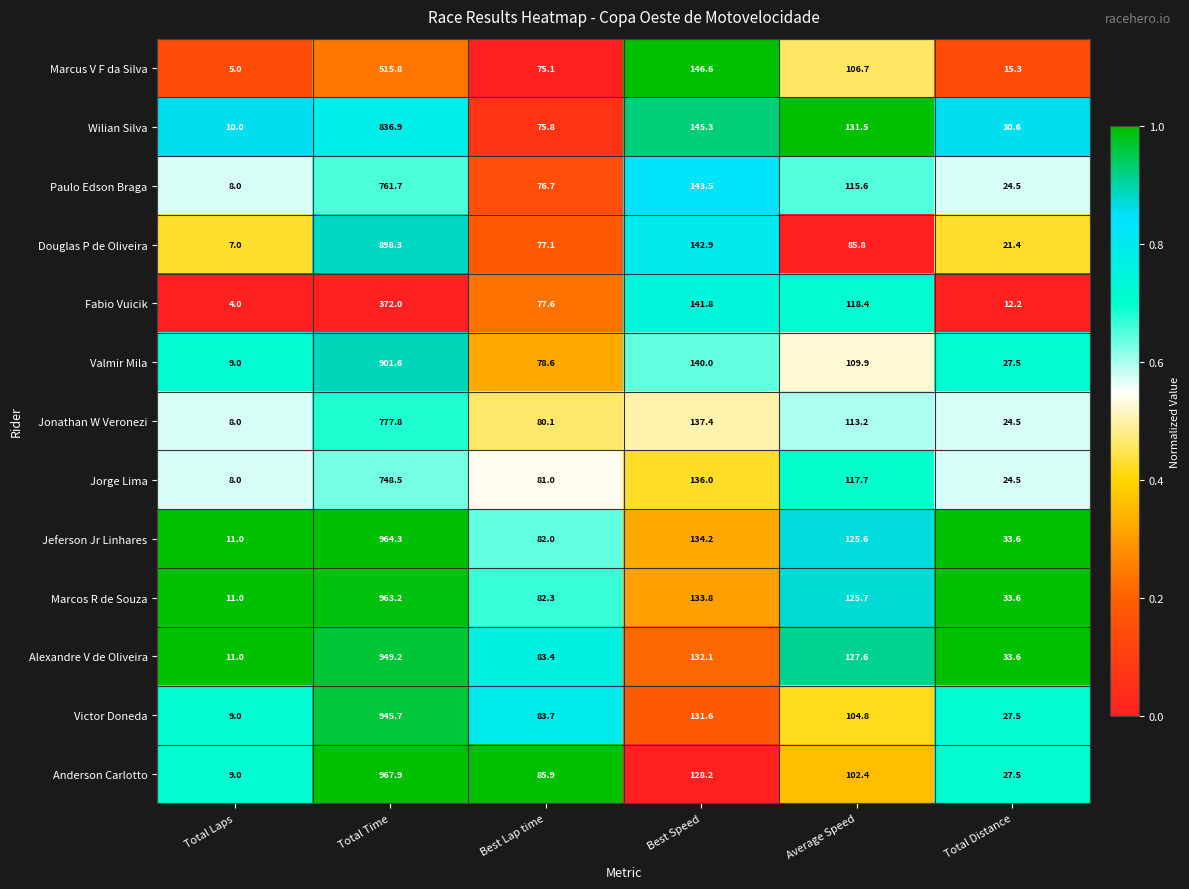

Where is Douglas P de Oliveira nearest to the value 452?

Best Speed